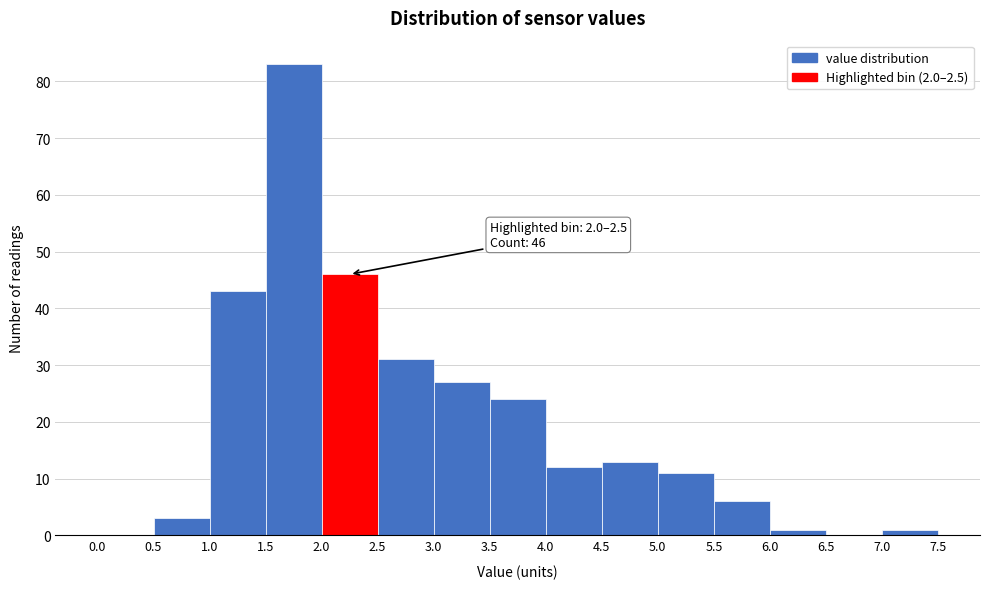

Over which range of the x-axis is the bar tallest?

1.5 to 2.0